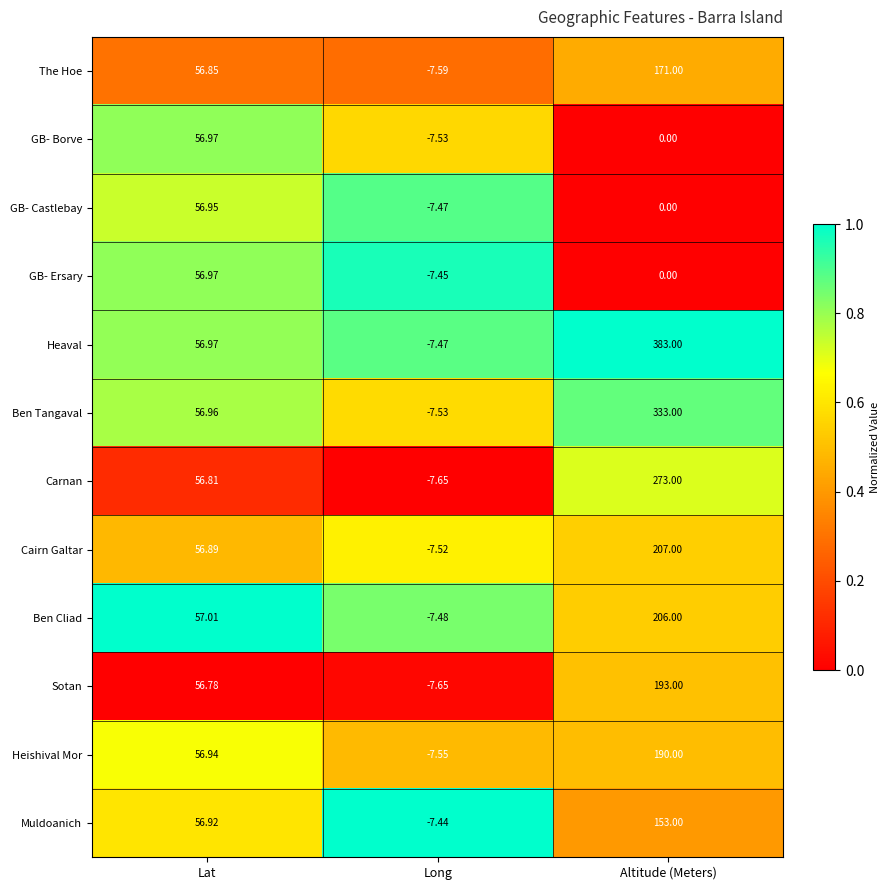

Which series has the largest total across all categories?

Heaval